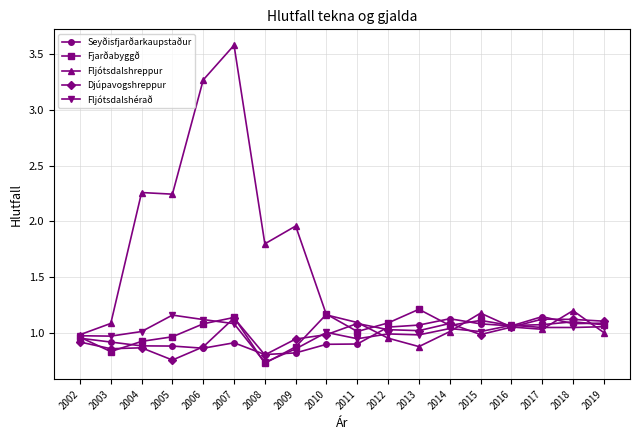

The value of Fjarðabyggð at 2007 is 0.8. True or false?

False